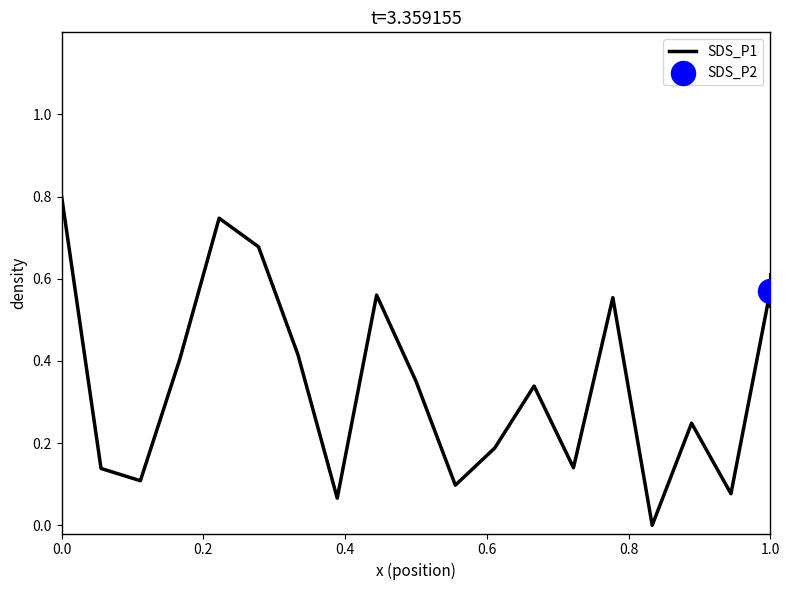

What is the difference between the maximum and minimum values?

0.8